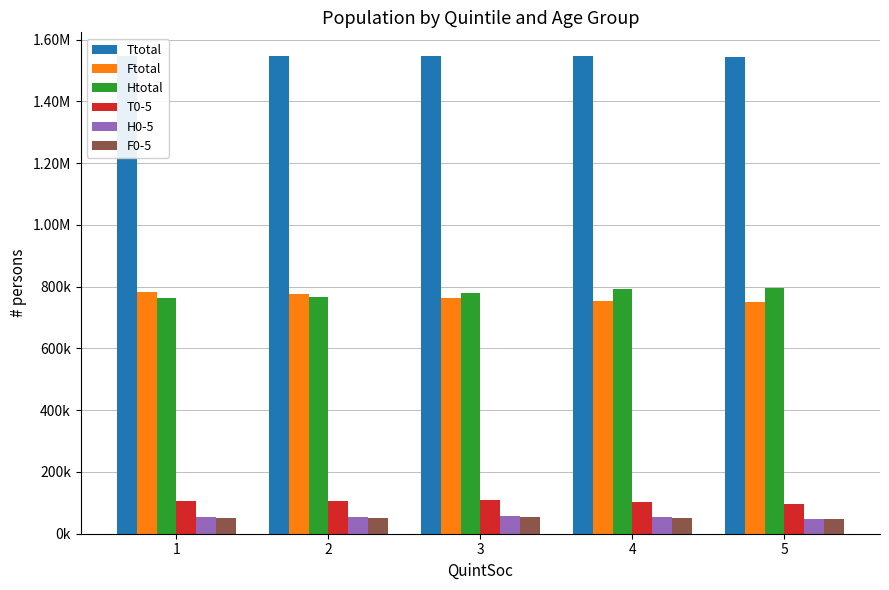

What are all the series names shown in the legend?

Ttotal, Ftotal, Htotal, T0-5, H0-5, F0-5